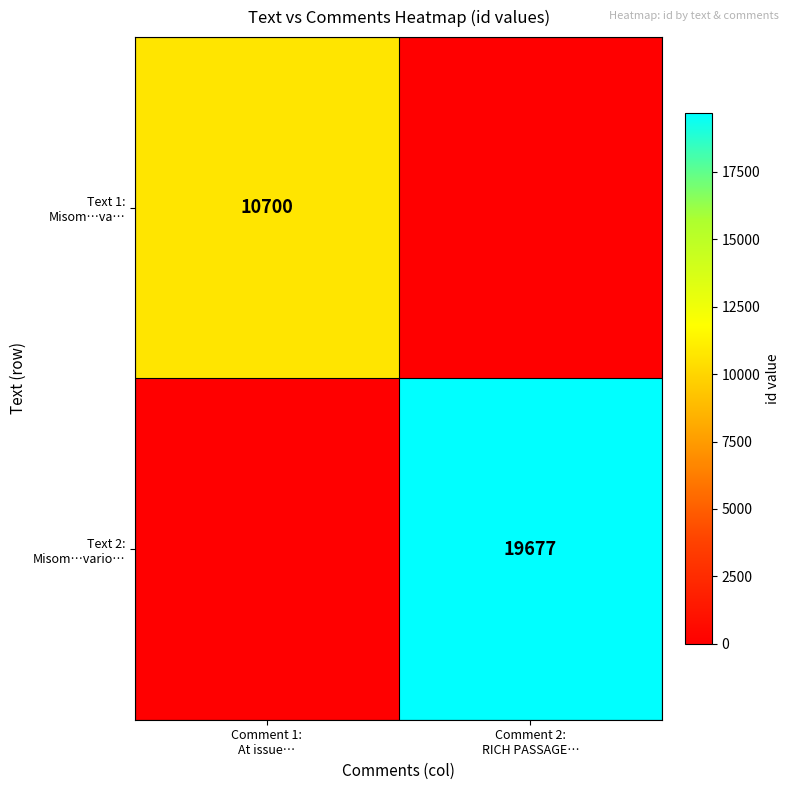

Which series changed the most between Comment 1: At issue… and Comment 2: RICH PASSAGE…?

Text 2: Misom…vario…